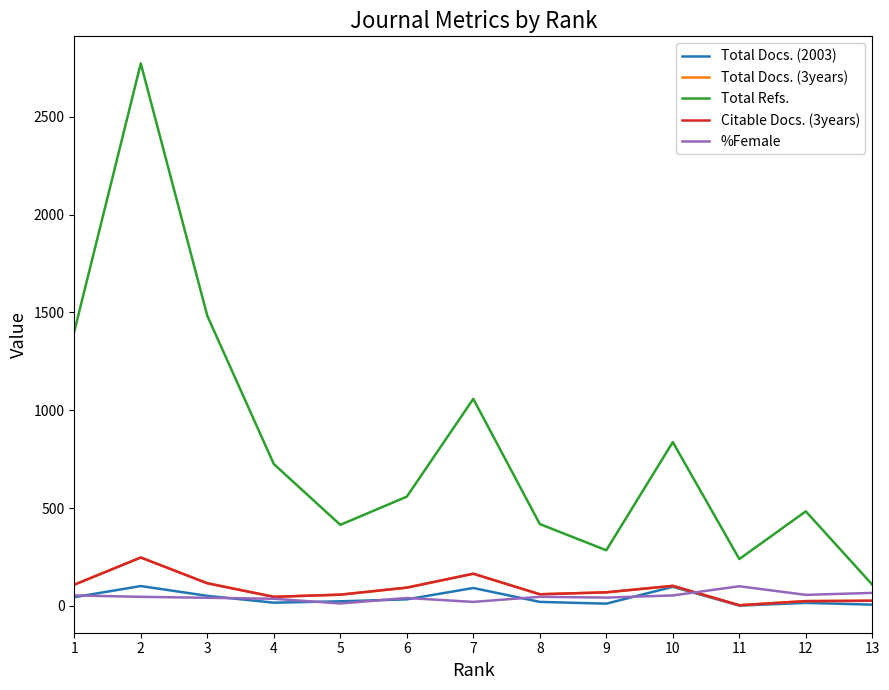

Is the value of Total Docs. (3years) at 11 greater than the value of Total Refs. at 7?

No